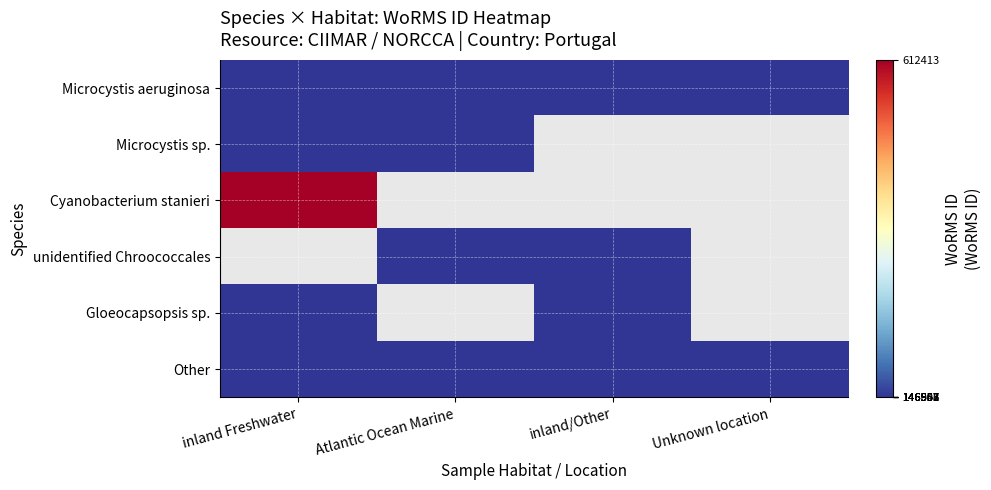

What is the spread (max minus min) of values at inland/Other?

413.0